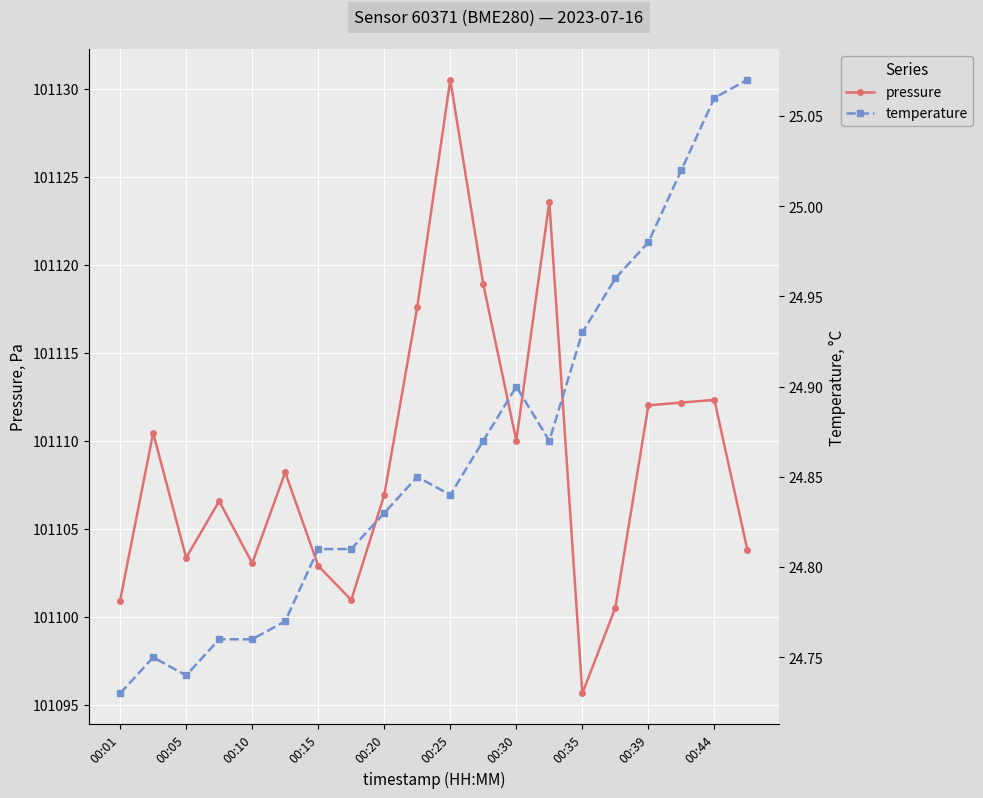

Reading right to left, extract all data points from this chart.

pressure: 101103.8	101112.3	101112.2	101112.0	101100.5	101095.6	101123.6	101110.0	101118.9	101130.5	101117.6	101106.9	101100.9	101102.9	101108.2	101103.0	101106.6	101103.3	101110.4	101100.9
temperature: 25.1	25.1	25.0	25.0	25.0	24.9	24.9	24.9	24.9	24.8	24.9	24.8	24.8	24.8	24.8	24.8	24.8	24.7	24.8	24.7